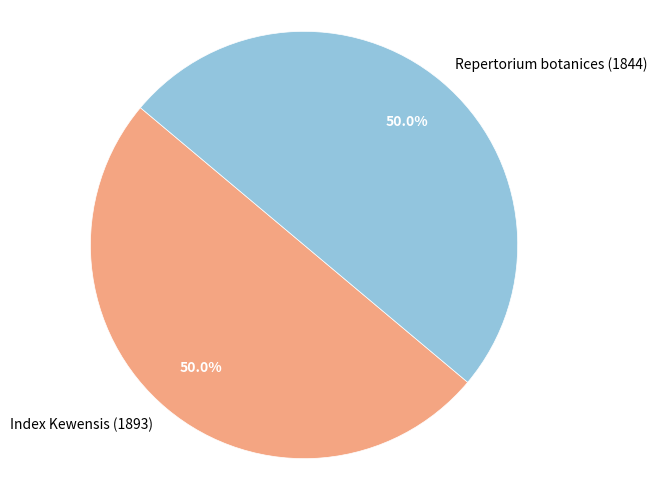

Count the number of slices in the pie.

2